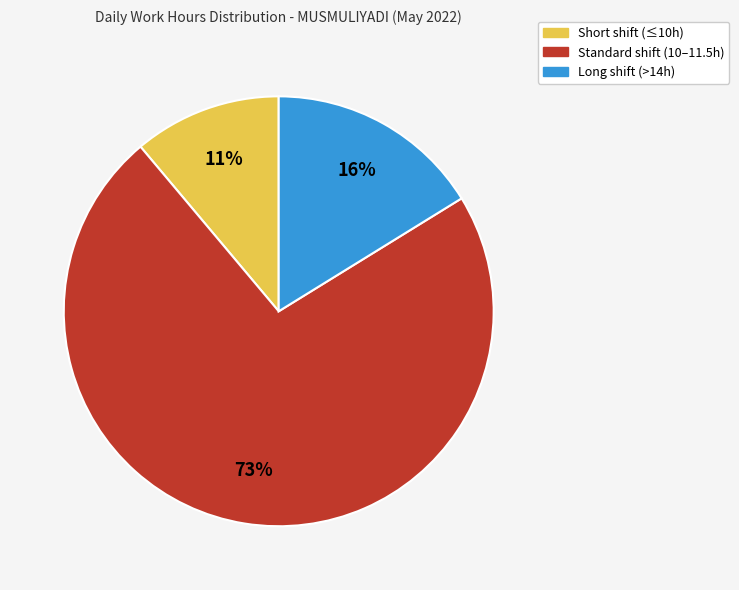

To the nearest percent, what is the difference between the largest and smallest slice percentages?

62%